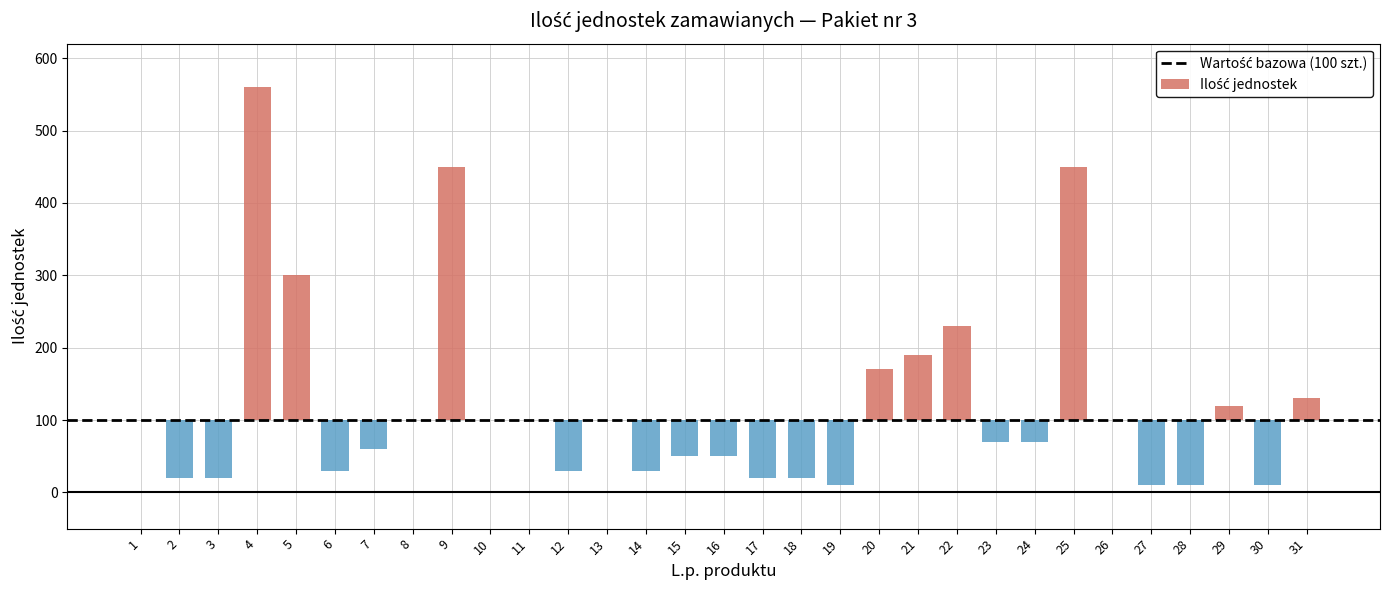

List the labels in order of value, smallest first.

19, 27, 28, 30, 2, 3, 17, 18, 6, 12, 14, 15, 16, 7, 23, 24, 1, 8, 10, 11, 13, 26, 29, 31, 20, 21, 22, 5, 9, 25, 4